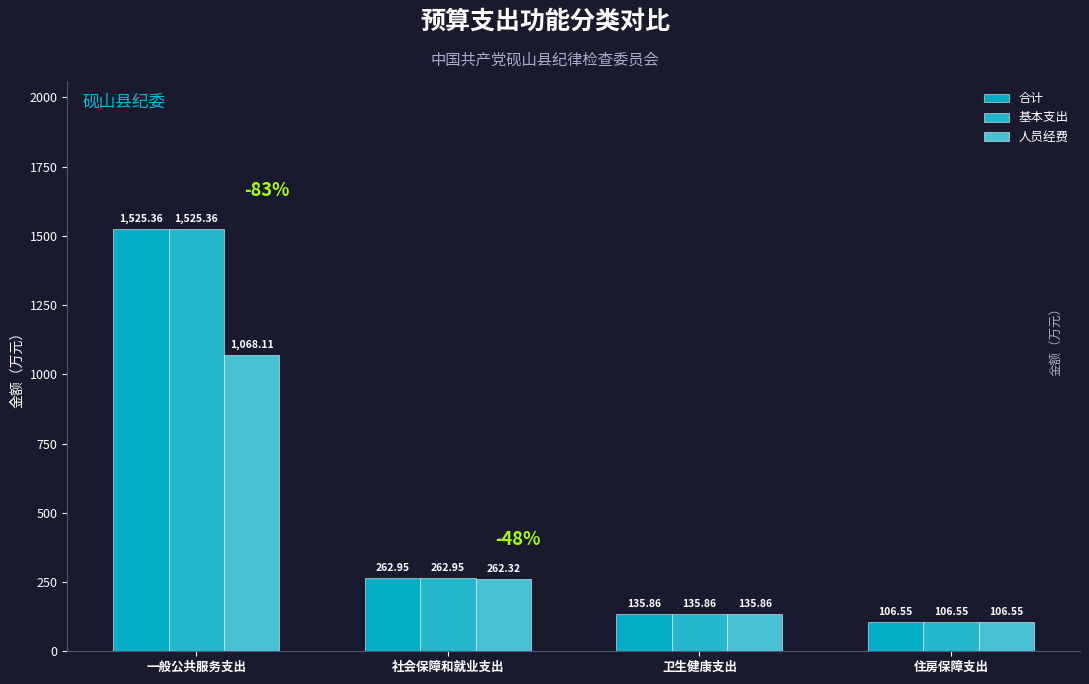

Which has a higher value, 社会保障和就业支出 or 卫生健康支出?

社会保障和就业支出